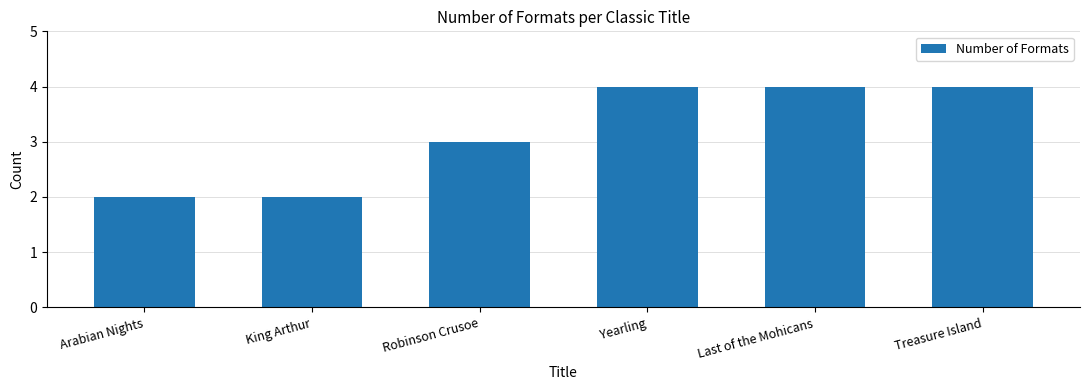

Reading right to left, list all the values displayed in this chart.

4	4	4	3	2	2